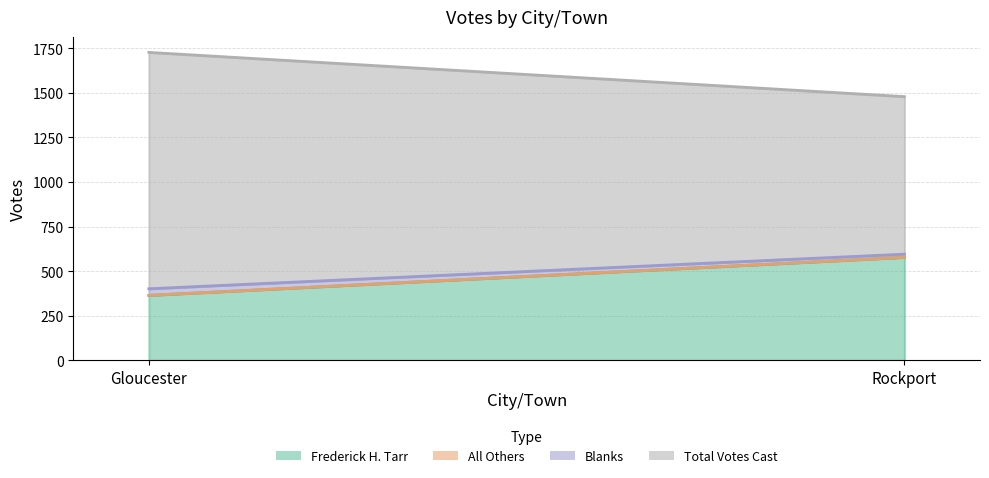

What is the difference between the maximum and minimum values in the Frederick H. Tarr series?

213